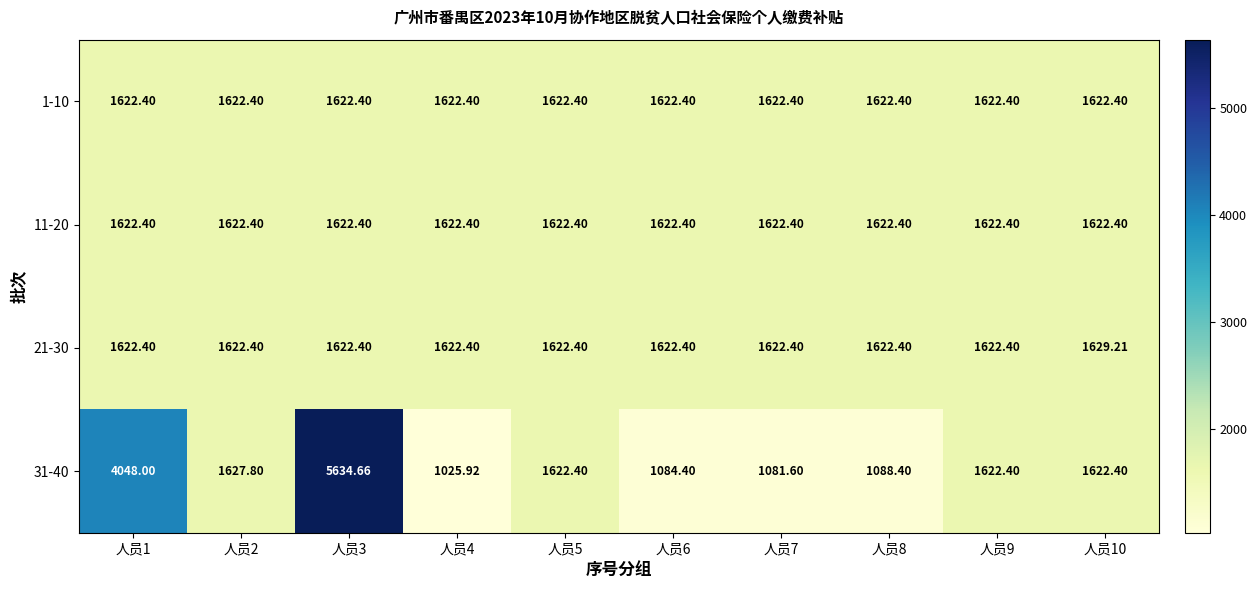

Is the value of 21-30 at 人员6 greater than the value of 31-40 at 人员7?

Yes